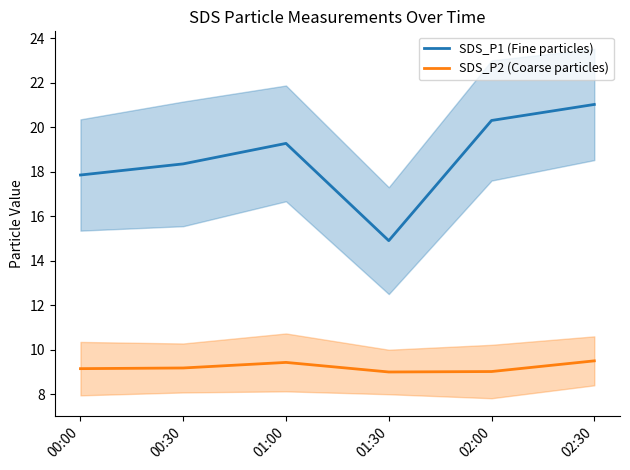

Which series has the largest total across all categories?

SDS_P1 (Fine particles)